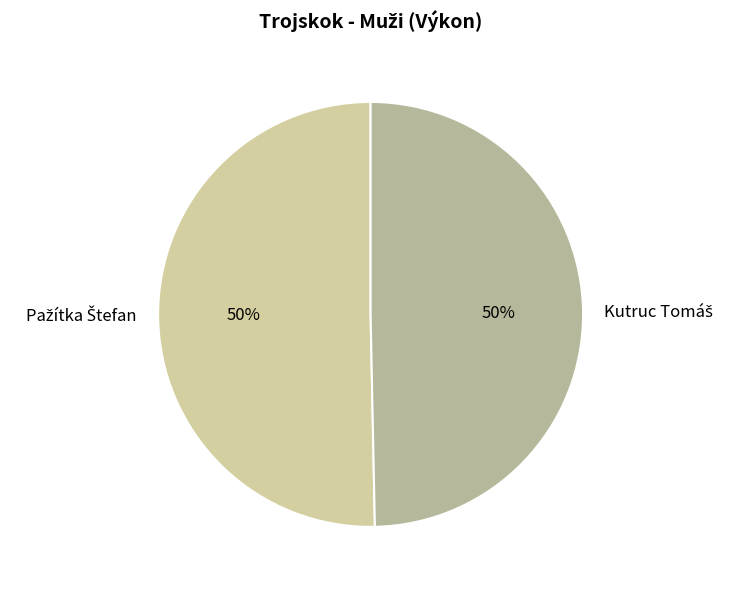

To the nearest percent, what is the average slice percentage?

50%